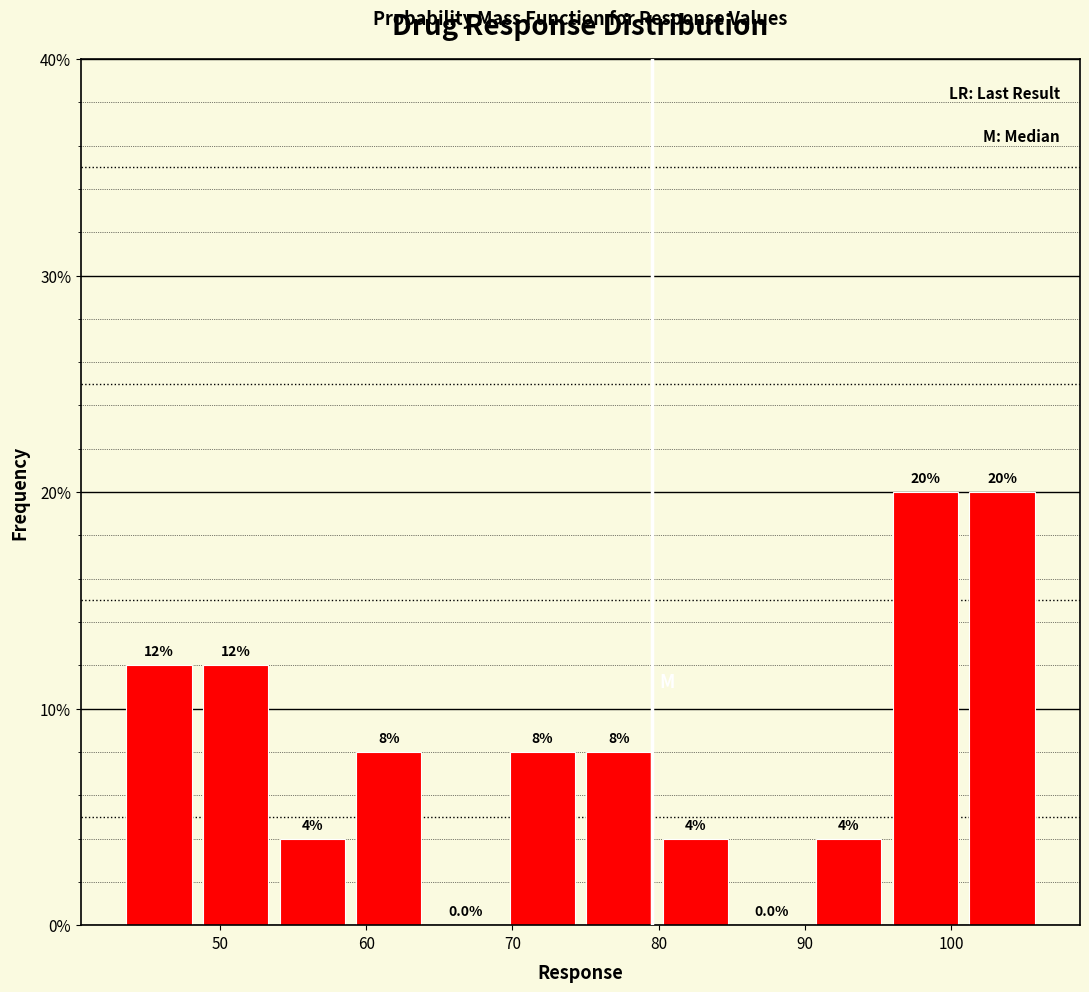

Reading left to right, transcribe this chart: for each bar, give the range it covers on the x-axis and its height. The bar edges are not printed on the chart, so give them approximately, as read against the axis.

43 to 48: 12.0
48 to 54: 12.0
54 to 59: 4.0
59 to 64: 8.0
64 to 69: 0.0
69 to 75: 8.0
75 to 80: 8.0
80 to 85: 4.0
85 to 90: 0.0
90 to 96: 4.0
96 to 101: 20.0
101 to 106: 20.0